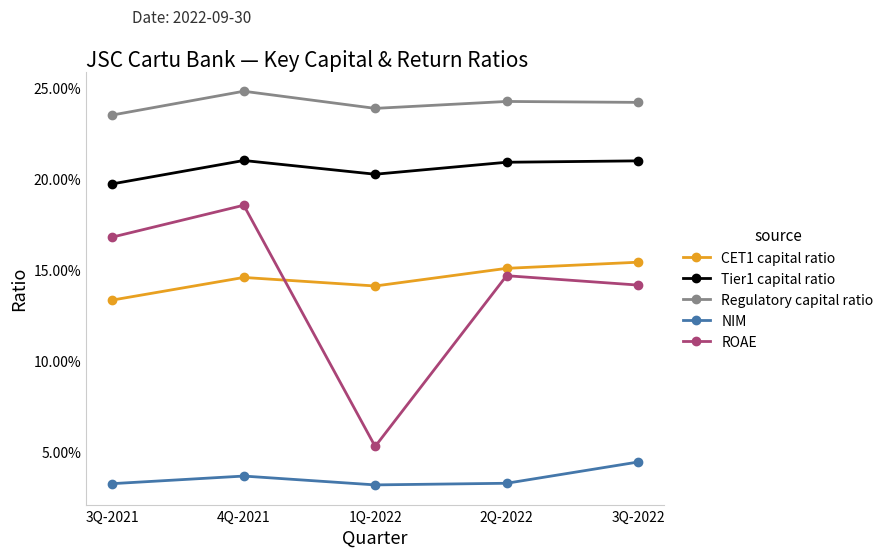

What is the maximum value for Tier1 capital ratio?

0.2